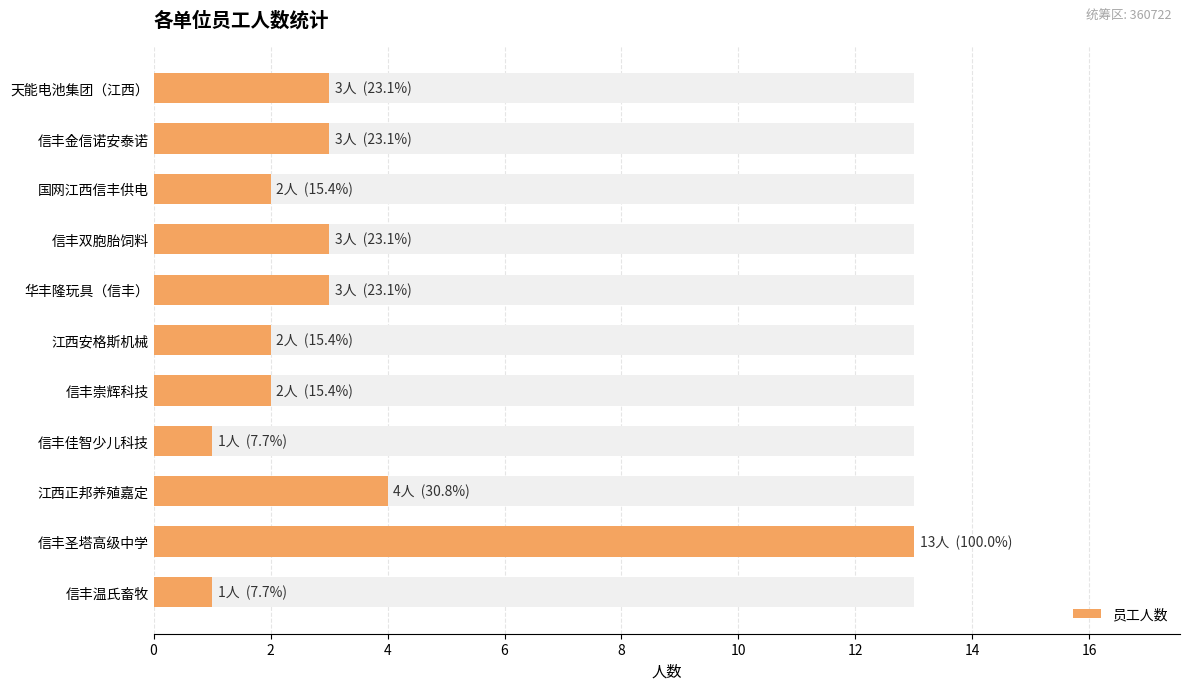

How many data points are less than 3?

5